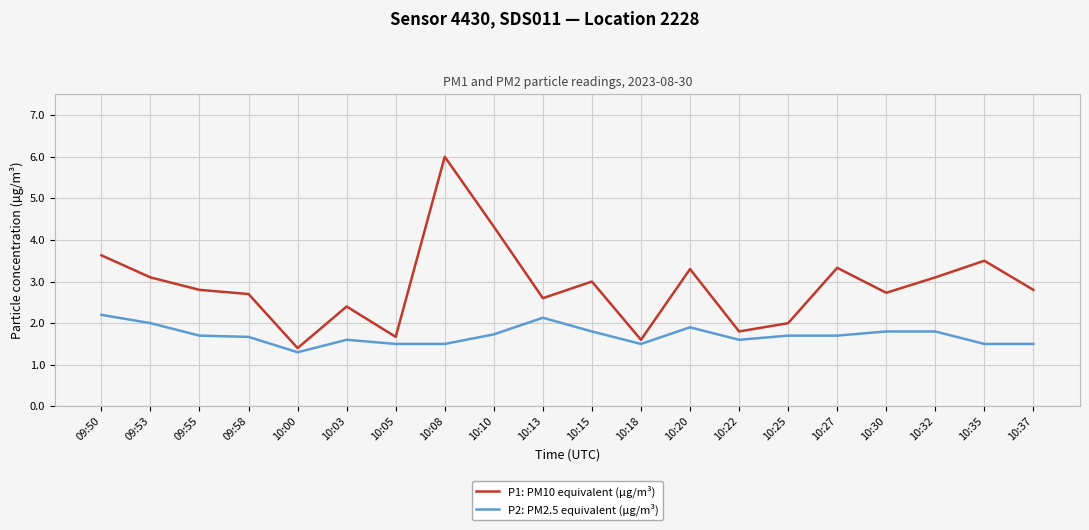

True or false: P2: PM2.5 equivalent (µg/m³) and P1: PM10 equivalent (µg/m³) intersect in this chart.

False